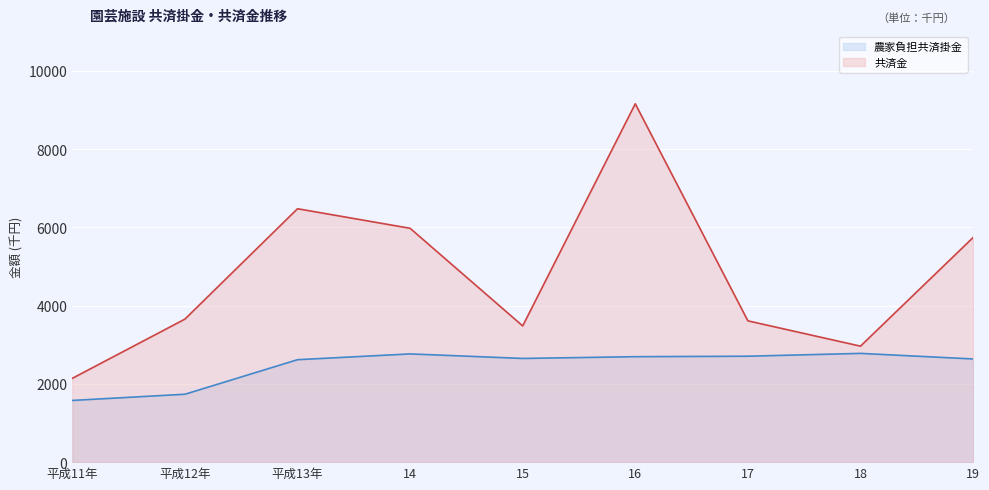

What is the maximum value for 農家負担共済掛金?

2779